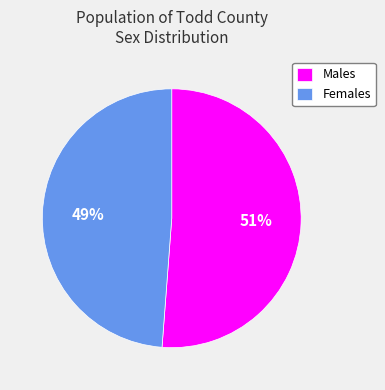

To the nearest percent, what is the average slice percentage?

50%